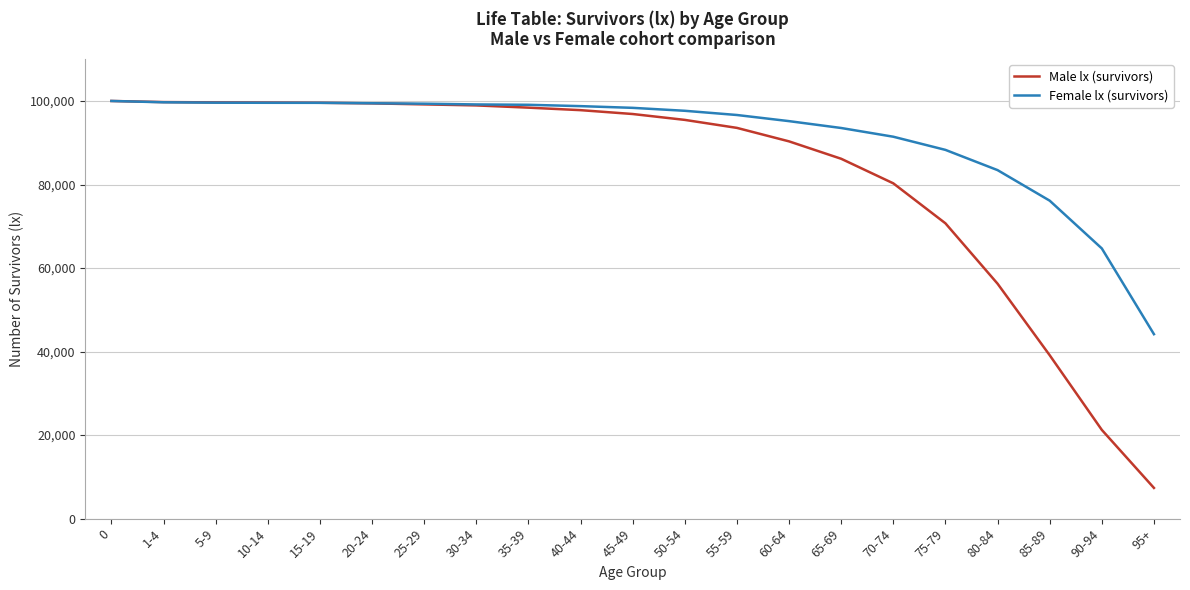

Is the value of Male lx (survivors) at 55-59 greater than the value of Female lx (survivors) at 10-14?

No